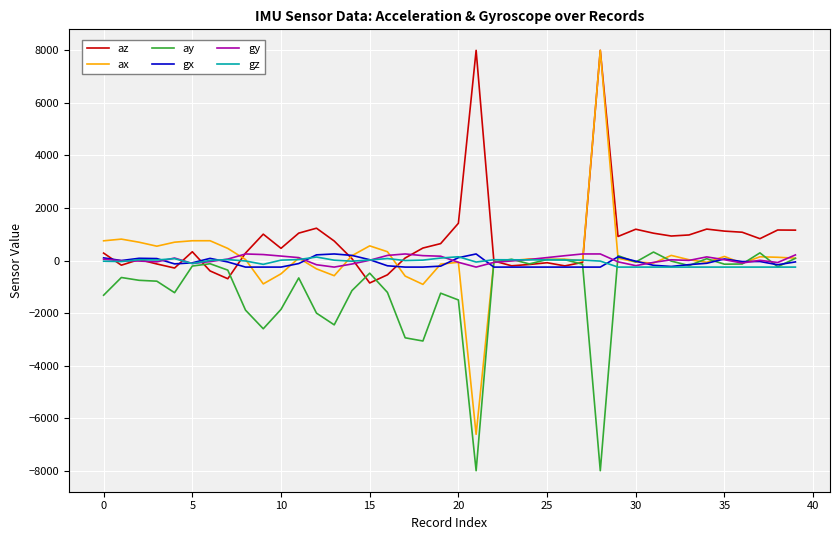

Which series has the largest range (max minus min)?

ax